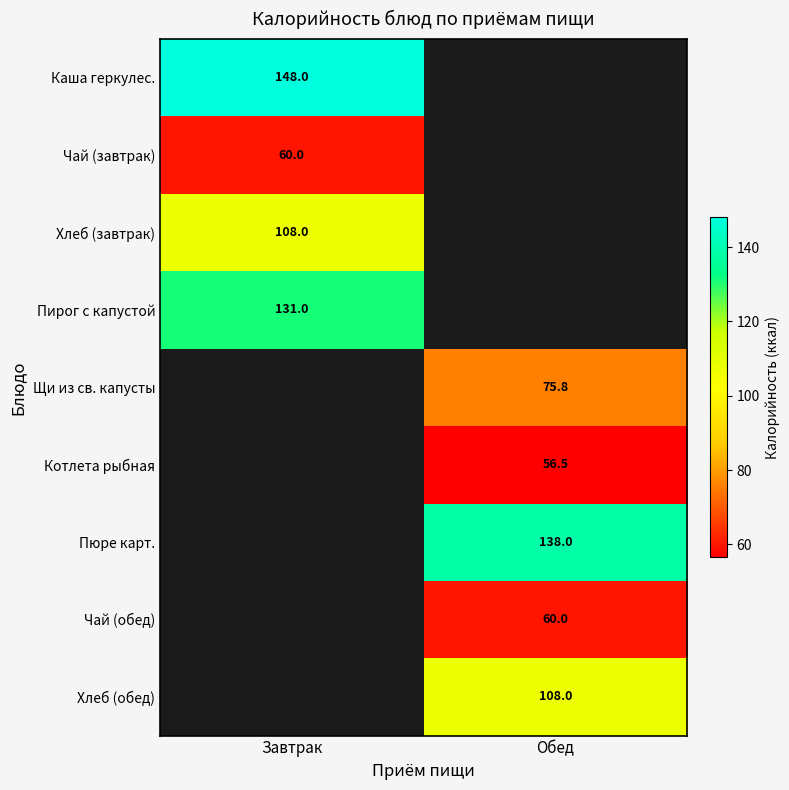

The value of Щи из св. капусты at Обед is 75.8. True or false?

True